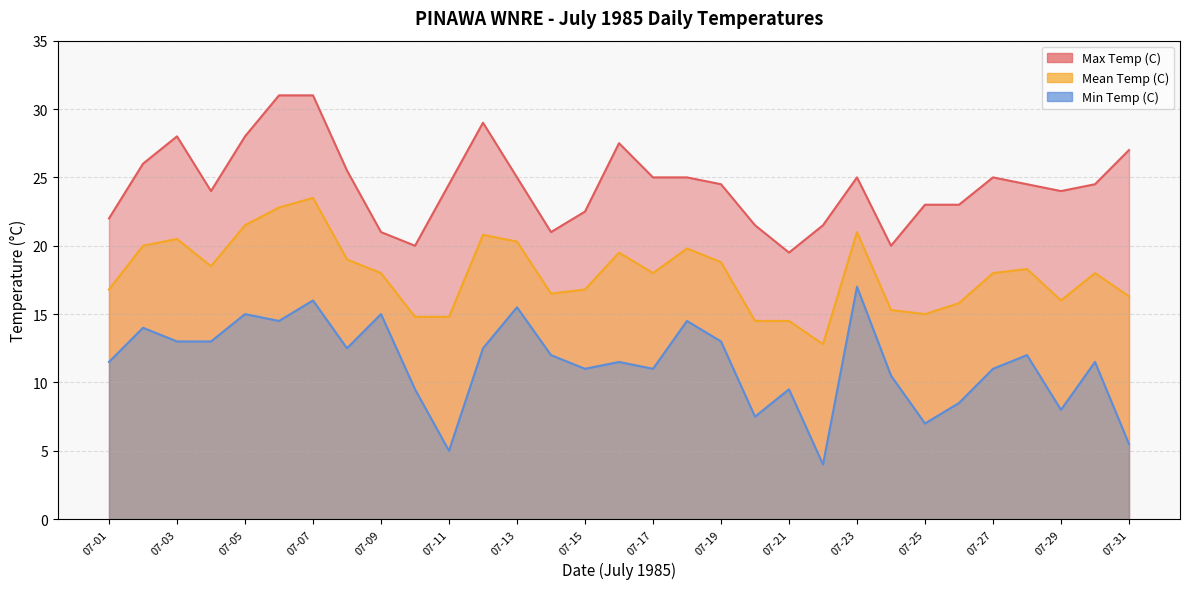

Reading left to right, extract all data points from this chart.

Max Temp (C): 07-01=22.0	07-02=26.0	07-03=28.0	07-04=24.0	07-05=28.0	07-06=31.0	07-07=31.0	07-08=25.5	07-09=21.0	07-10=20.0	07-11=24.5	07-12=29.0	07-13=25.0	07-14=21.0	07-15=22.5	07-16=27.5	07-17=25.0	07-18=25.0	07-19=24.5	07-20=21.5	07-21=19.5	07-22=21.5	07-23=25.0	07-24=20.0	07-25=23.0	07-26=23.0	07-27=25.0	07-28=24.5	07-29=24.0	07-30=24.5	07-31=27.0
Mean Temp (C): 07-01=16.8	07-02=20.0	07-03=20.5	07-04=18.5	07-05=21.5	07-06=22.8	07-07=23.5	07-08=19.0	07-09=18.0	07-10=14.8	07-11=14.8	07-12=20.8	07-13=20.3	07-14=16.5	07-15=16.8	07-16=19.5	07-17=18.0	07-18=19.8	07-19=18.8	07-20=14.5	07-21=14.5	07-22=12.8	07-23=21.0	07-24=15.3	07-25=15.0	07-26=15.8	07-27=18.0	07-28=18.3	07-29=16.0	07-30=18.0	07-31=16.3
Min Temp (C): 07-01=11.5	07-02=14.0	07-03=13.0	07-04=13.0	07-05=15.0	07-06=14.5	07-07=16.0	07-08=12.5	07-09=15.0	07-10=9.5	07-11=5.0	07-12=12.5	07-13=15.5	07-14=12.0	07-15=11.0	07-16=11.5	07-17=11.0	07-18=14.5	07-19=13.0	07-20=7.5	07-21=9.5	07-22=4.0	07-23=17.0	07-24=10.5	07-25=7.0	07-26=8.5	07-27=11.0	07-28=12.0	07-29=8.0	07-30=11.5	07-31=5.5